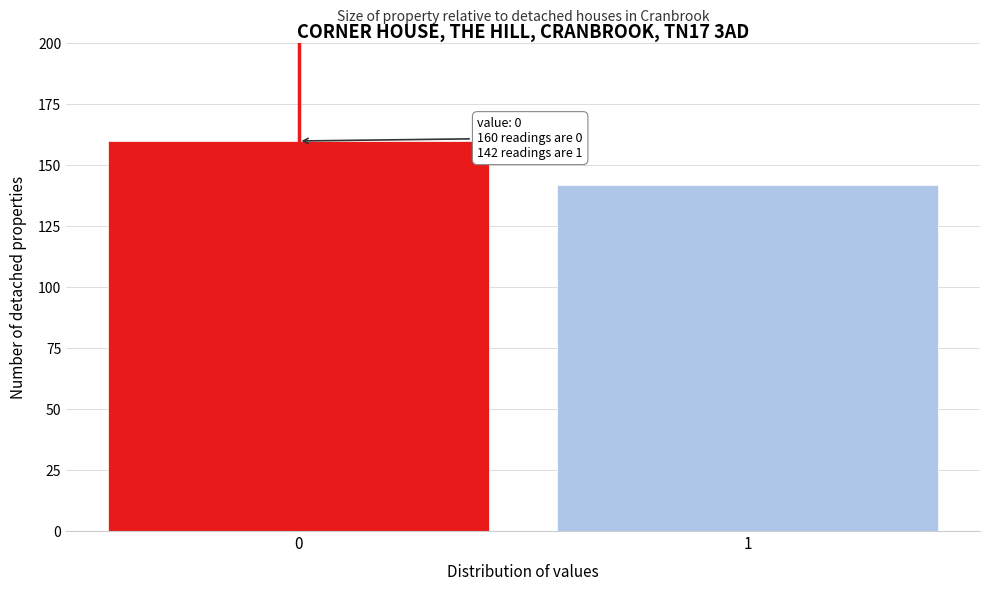

Reading left to right, transcribe all the data shown in this chart.

0=160	1=142